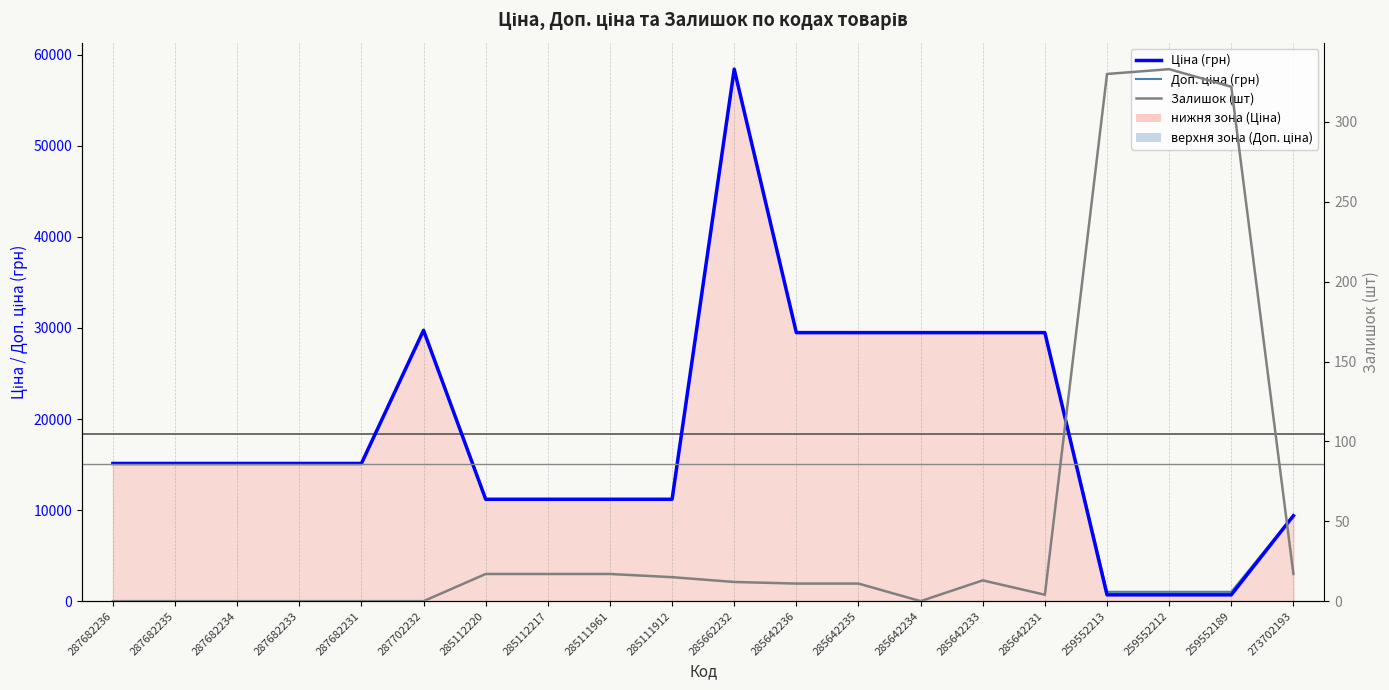

What is the difference between the maximum and minimum values in the Ціна (грн) series?

57732.8